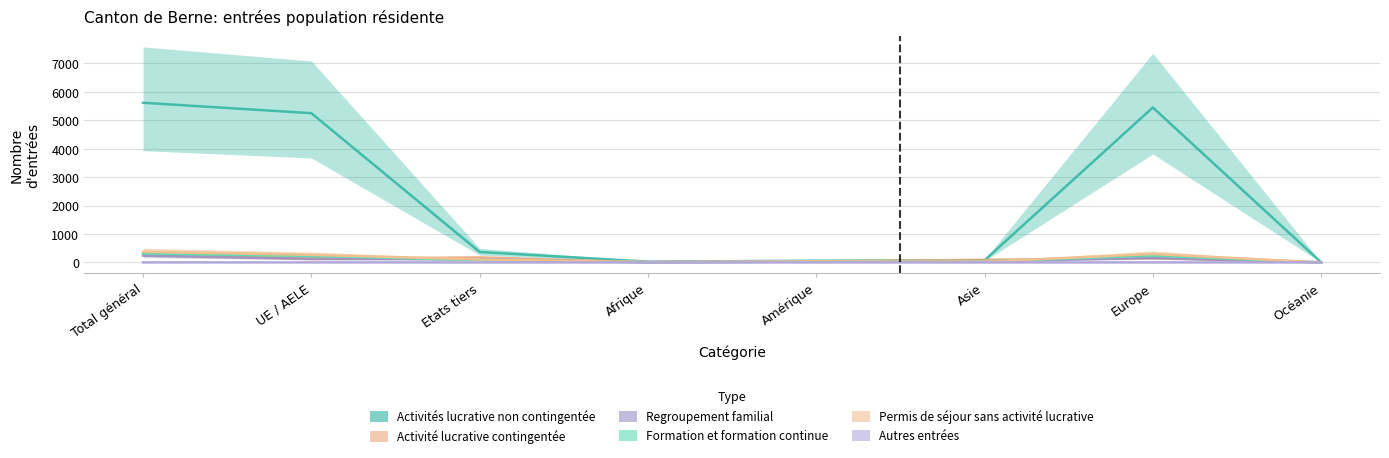

At how many categories does at least one series exceed 4415?

3